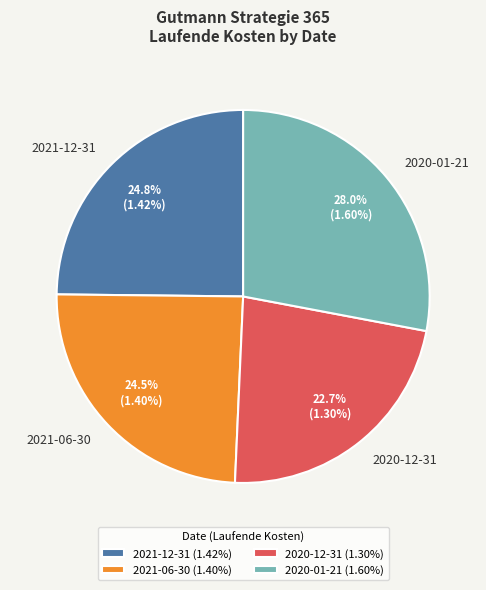

How much of the chart is everything except 2021-12-31?

75.2%